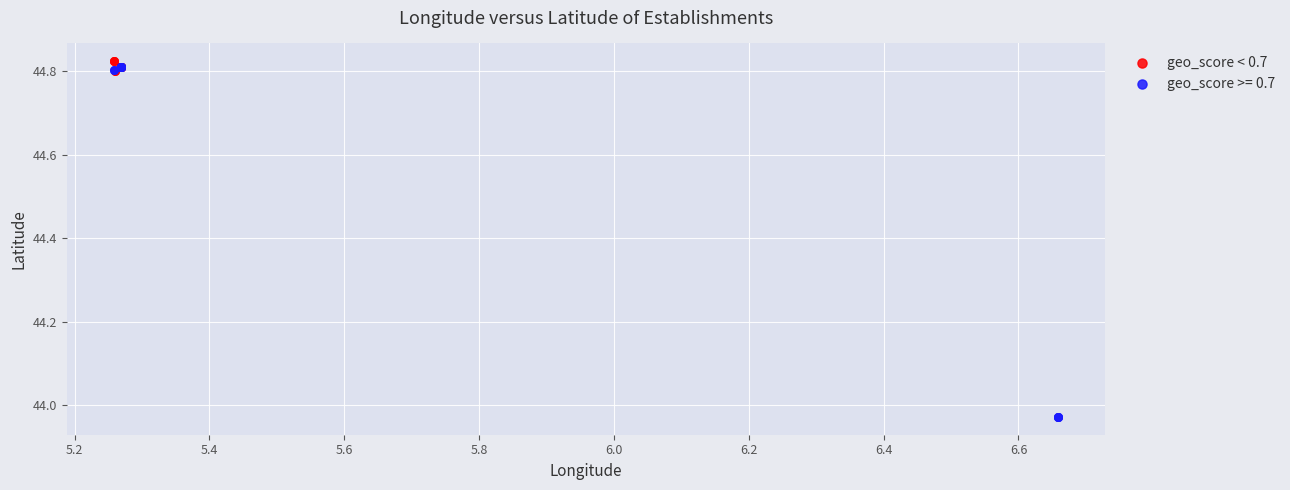

Which series contains the lowest Y value?

geo_score >= 0.7